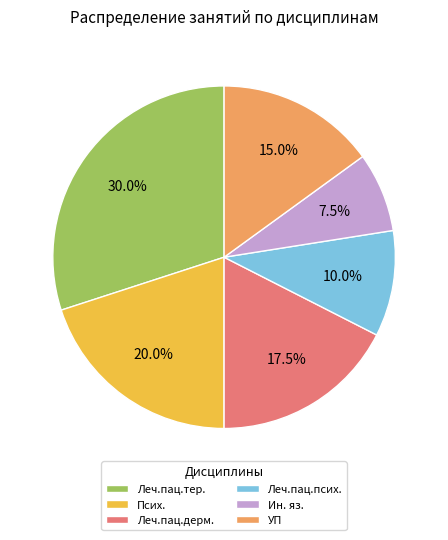

Is there any slice that represents more than half of the pie?

No